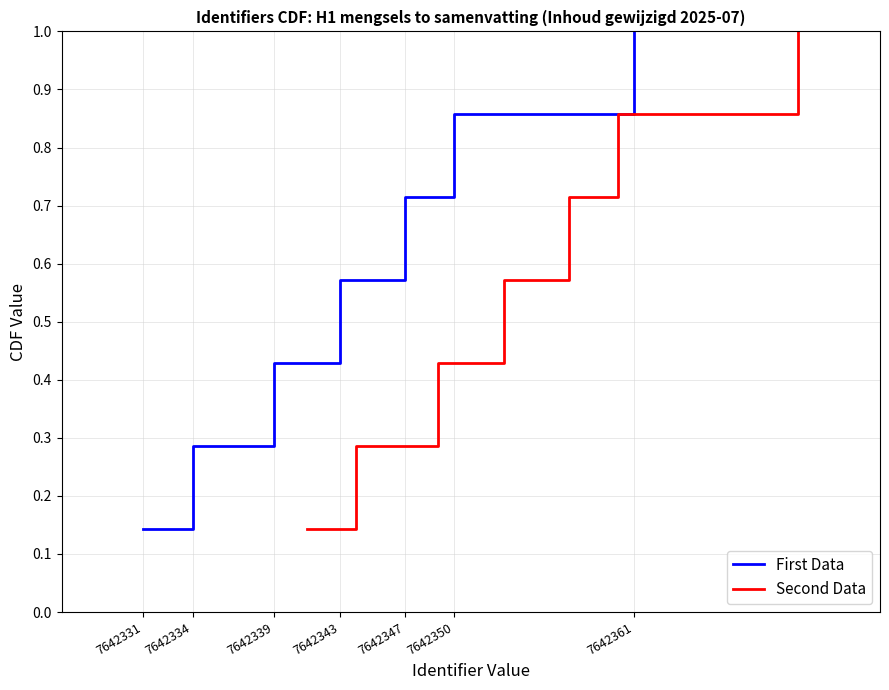

Is it true that First Data equals 0.4 at 7642339?

True